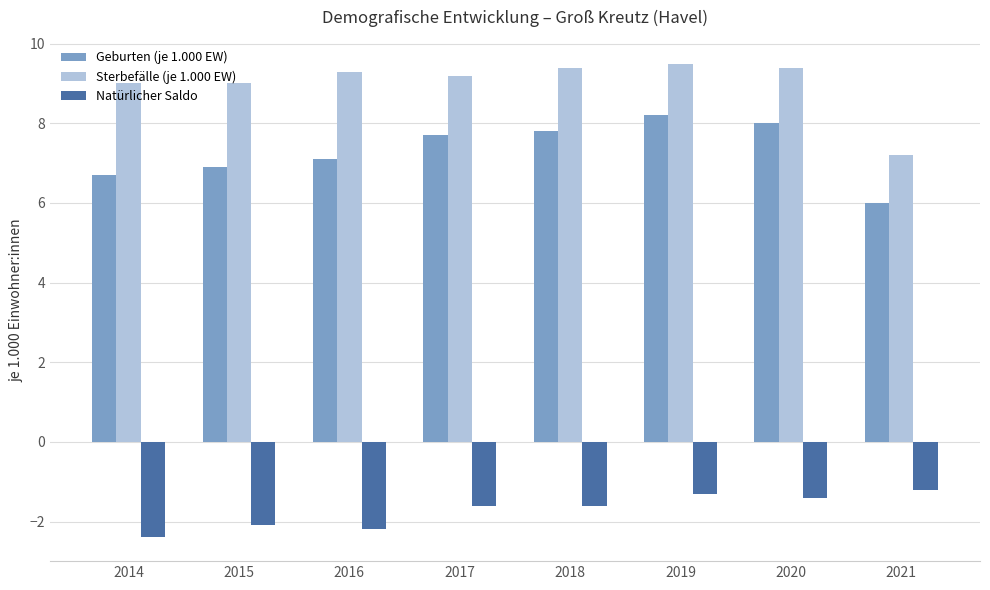

What is the average value of the Natürlicher Saldo series?

-1.7